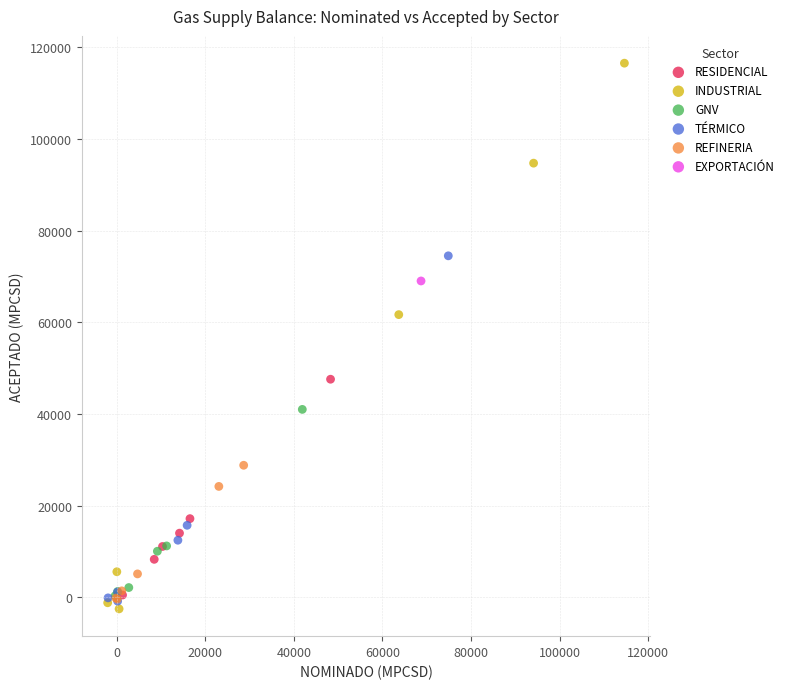

Which series contains the lowest Y value?

INDUSTRIAL